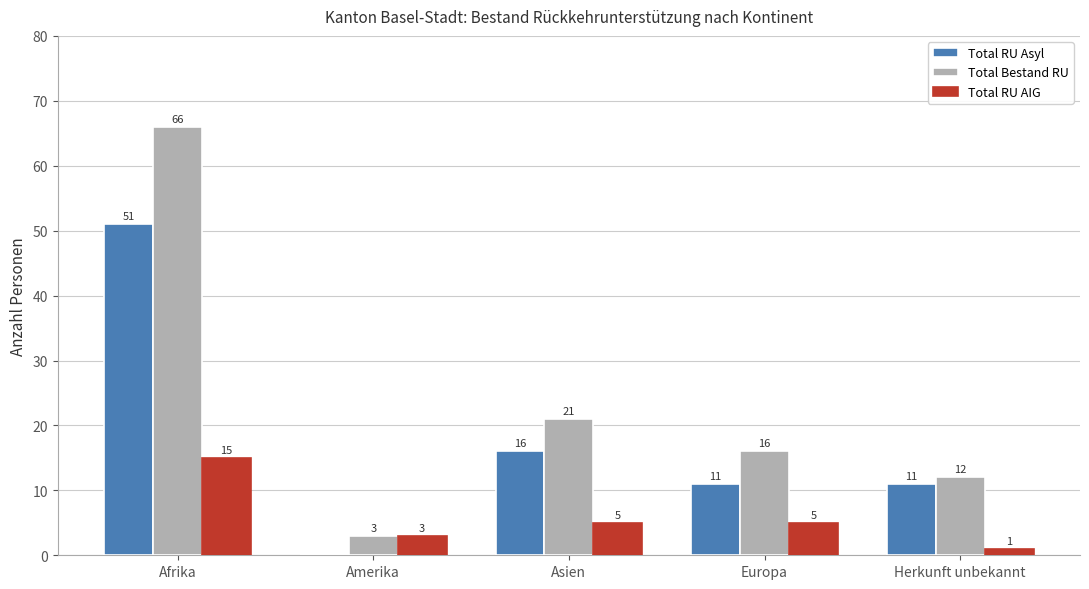

The value of Total Bestand RU at Asien is 8. True or false?

False